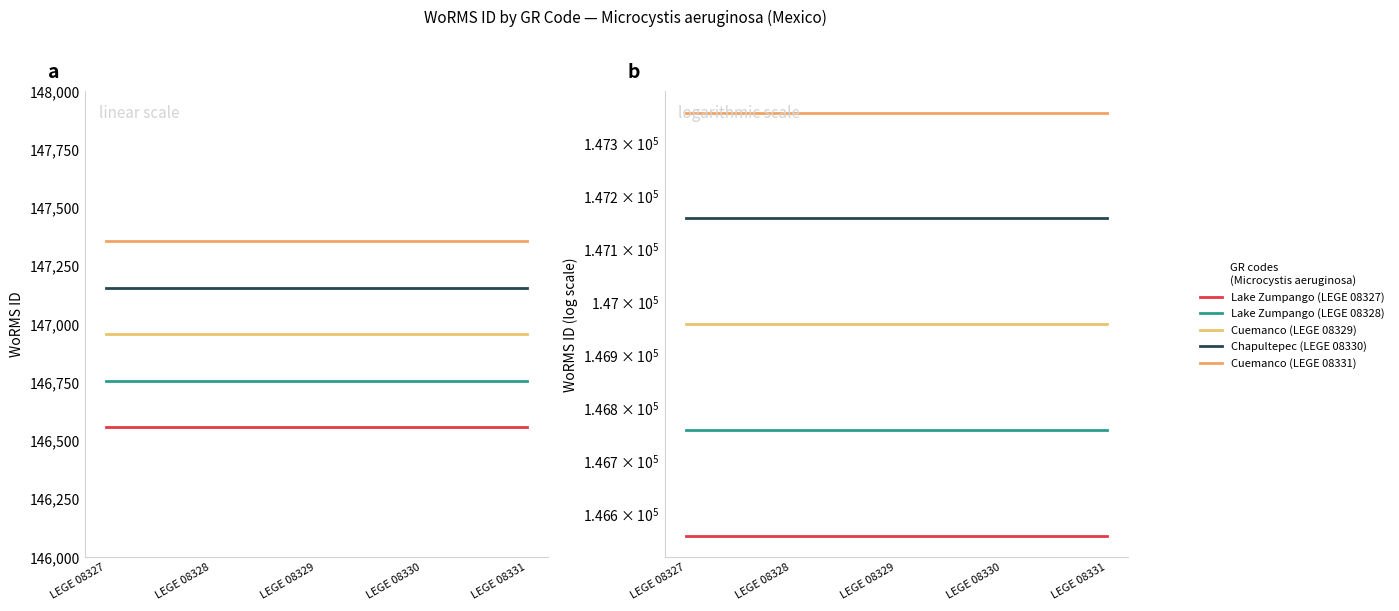

Is the value of Cuemanco (LEGE 08329) at LEGE 08327 greater than the value of Cuemanco (LEGE 08331) at LEGE 08330?

No